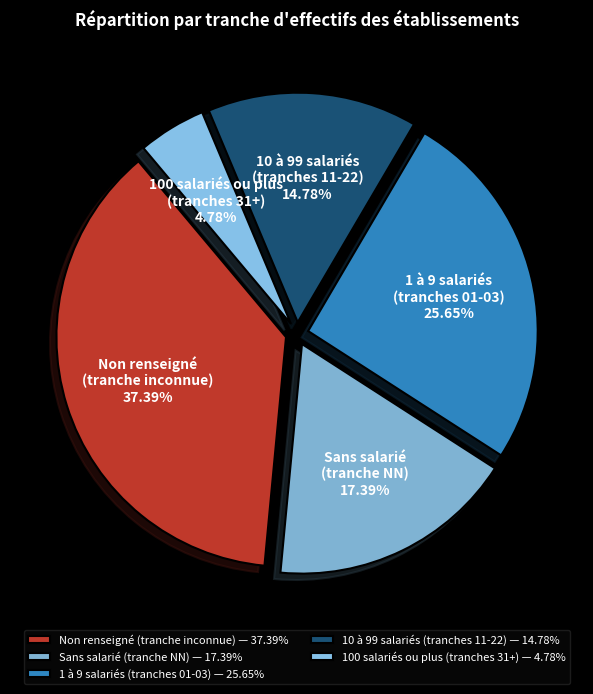

Is the sum of 10 à 99 salariés (tranches 11-22) and Non renseigné (tranche inconnue) greater than half?

Yes